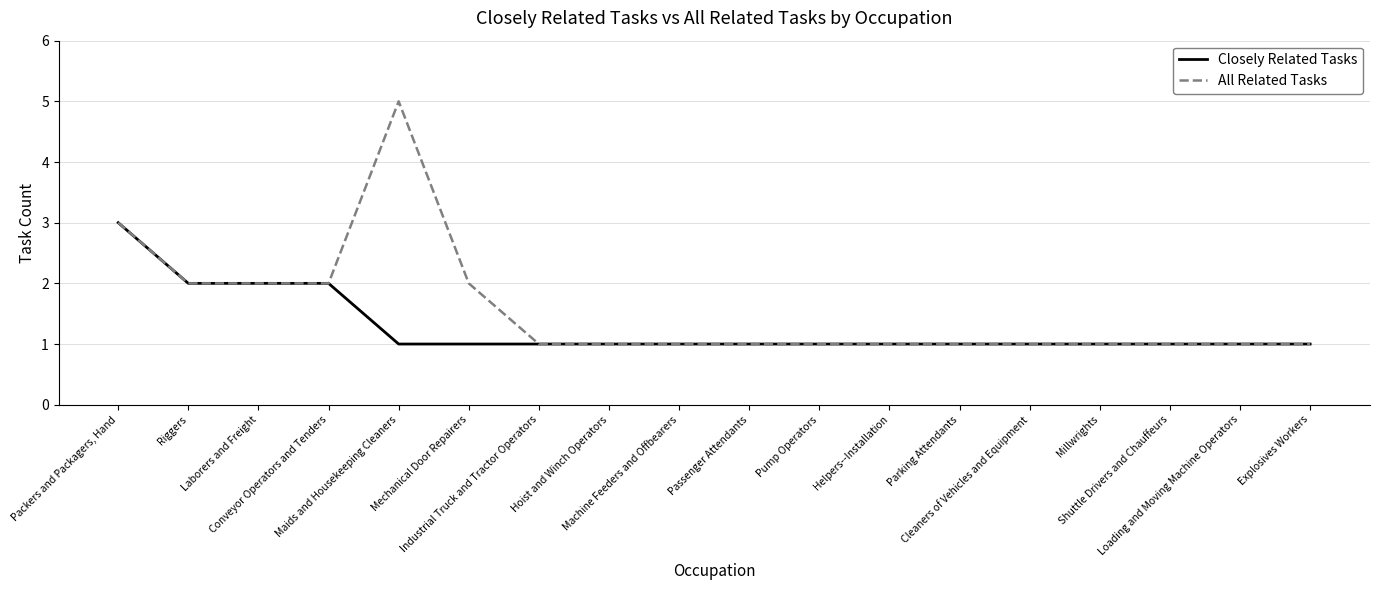

Which series has the largest range (max minus min)?

All Related Tasks